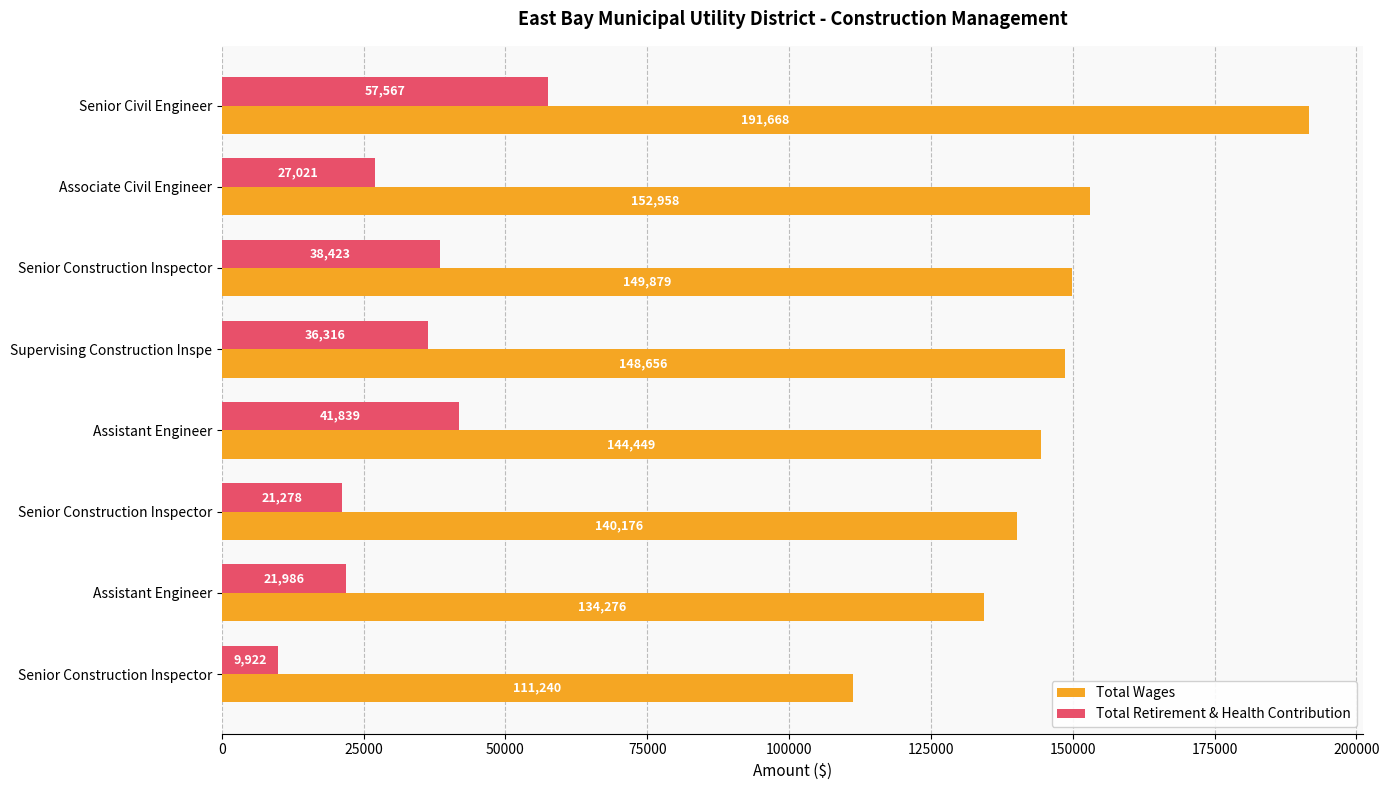

What is the value of the Total Retirement & Health Contribution bar at the 1st from the left?

57567